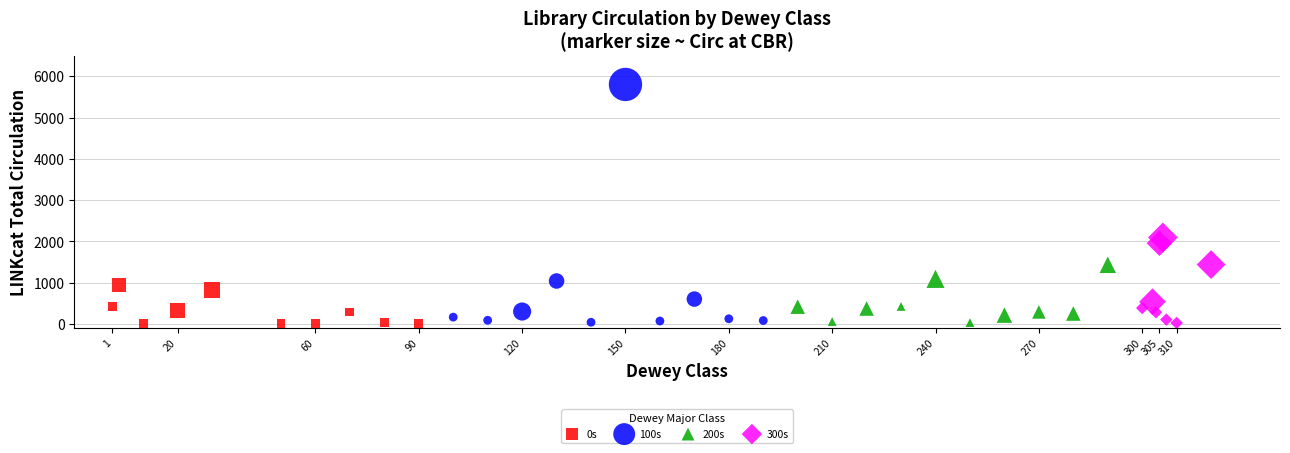

What are all the series names shown in the legend?

0s, 100s, 200s, 300s